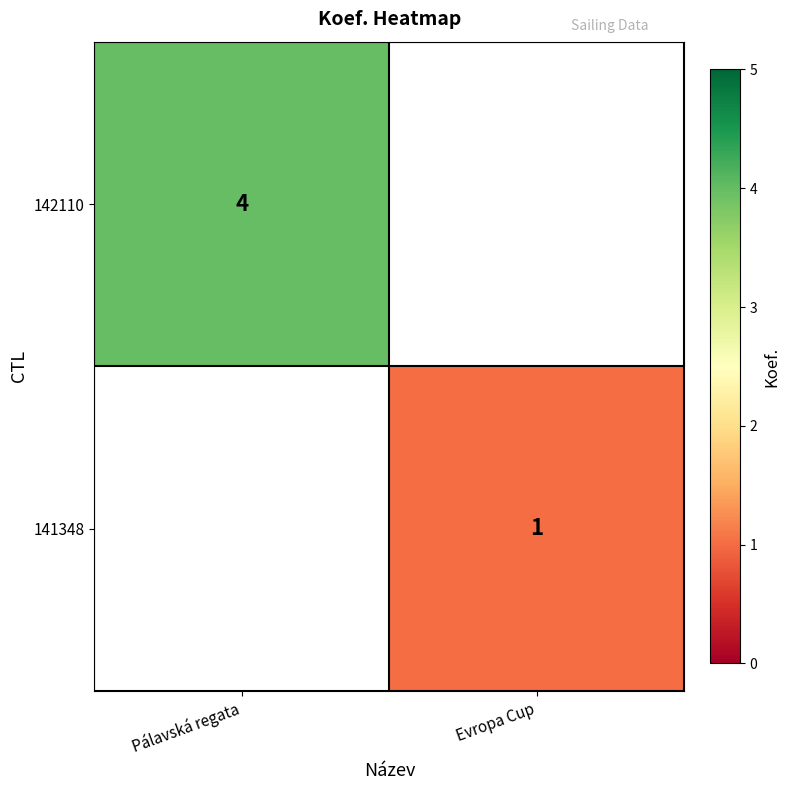

The 142110 series shows 4 at Pálavská regata. True or false?

True